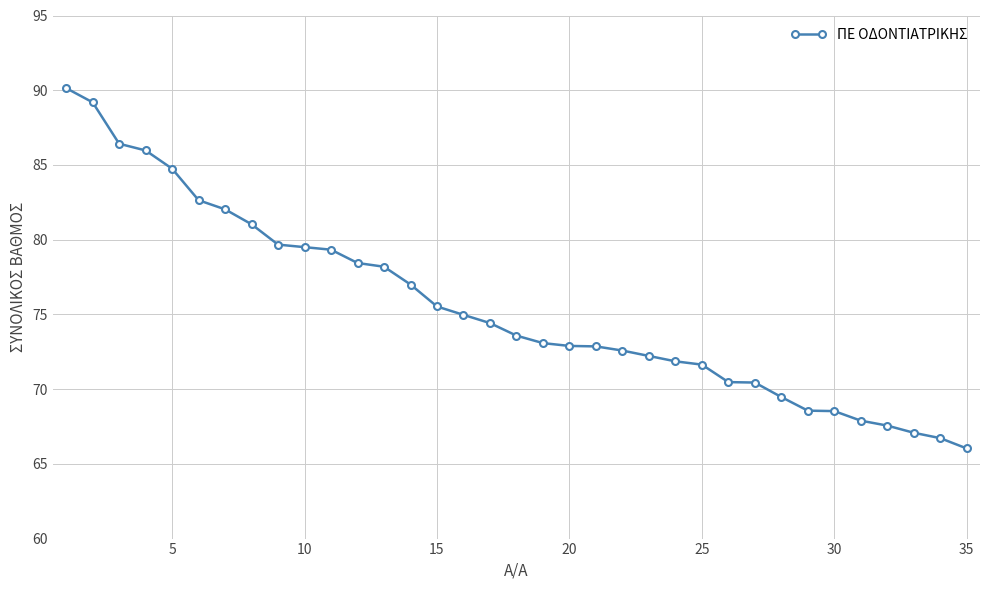

What is the sum of all values?

2642.7